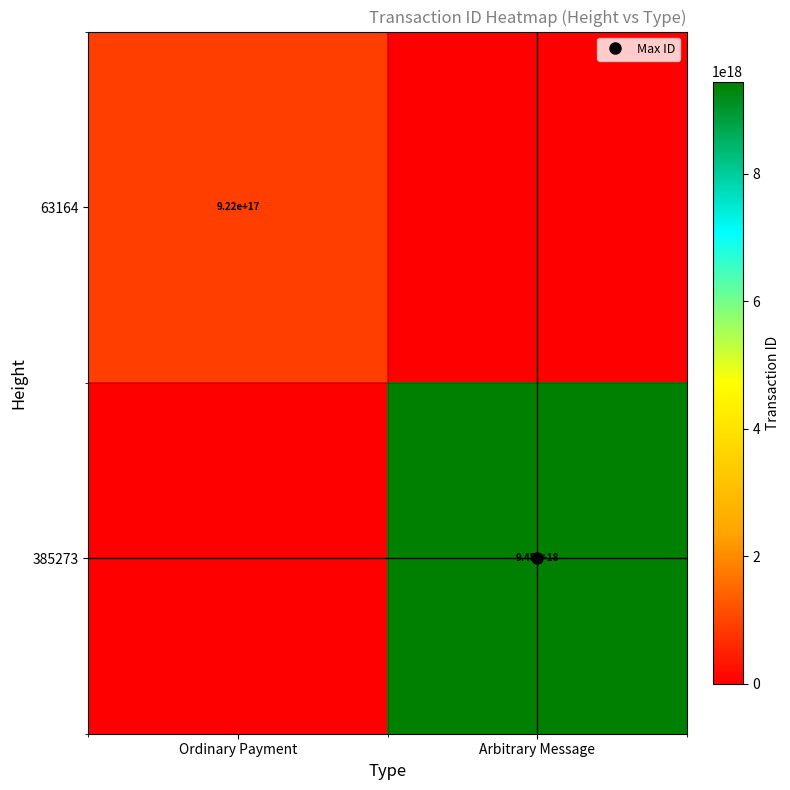

What value does the 385273 series have at Arbitrary Message, to the nearest 100?

9450721294175171200